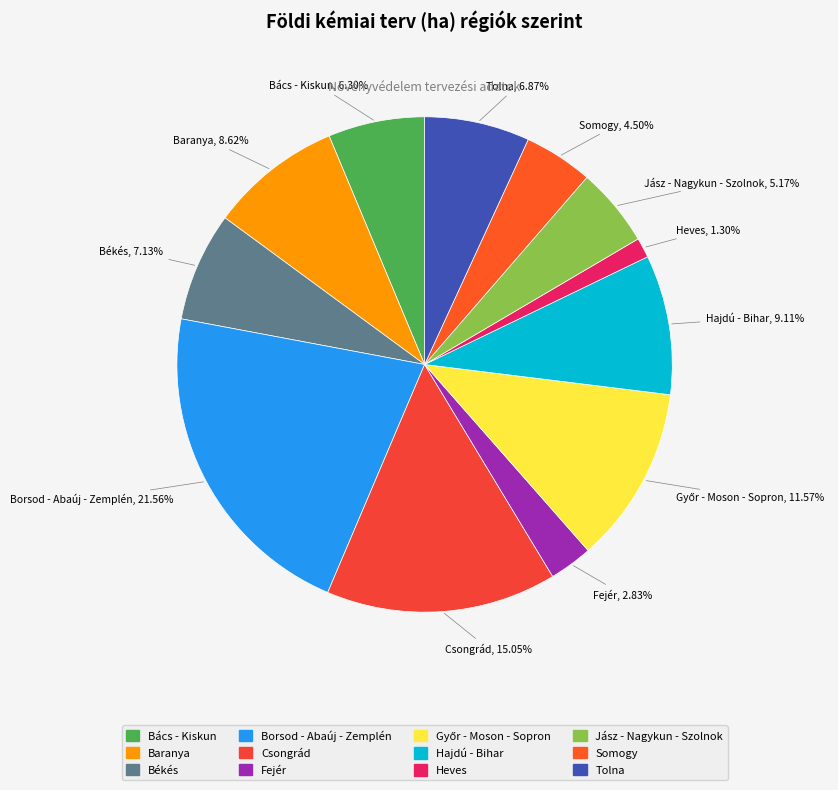

Count the number of slices in the pie.

12